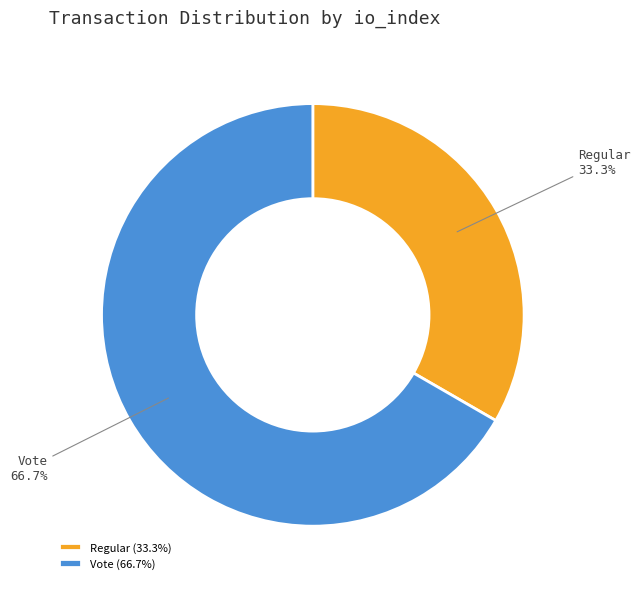

Which slice is the smallest?

Regular